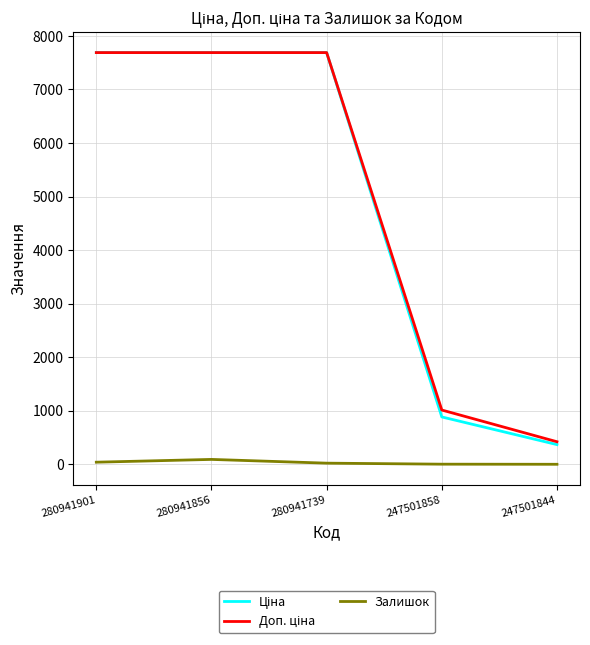

What is the greatest value displayed?

7688.0